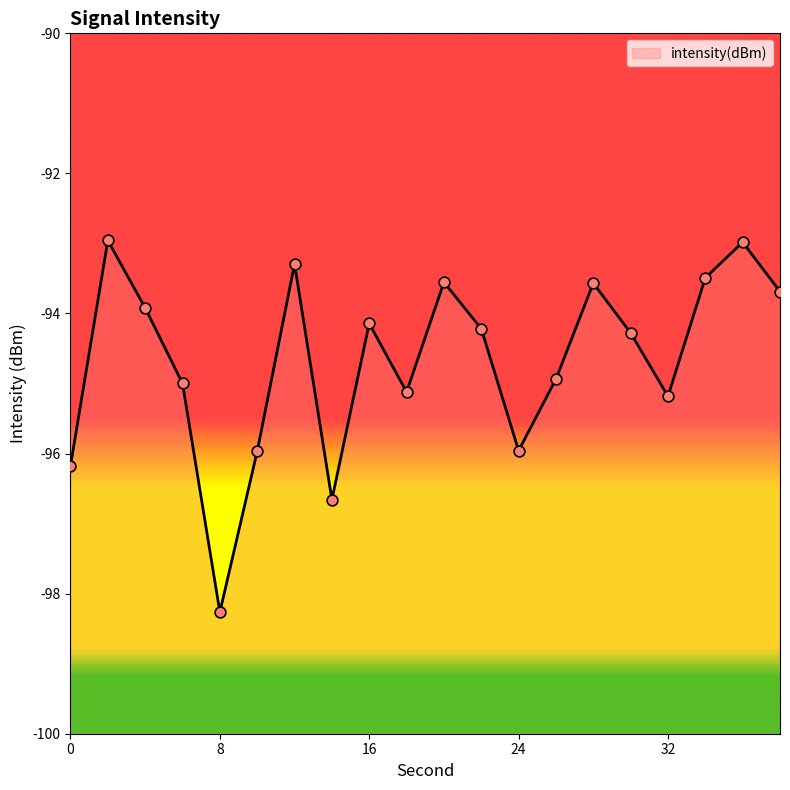

What is the change in value from 16 to 34?

+0.7